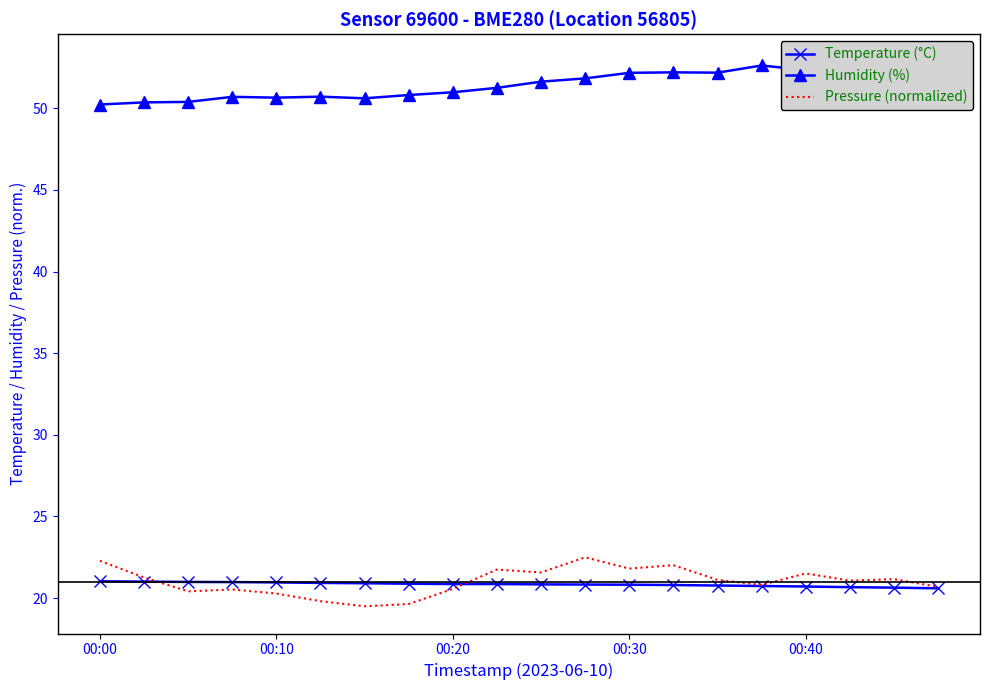

What is the difference between the Humidity (%) values at 14 and 10?

0.5